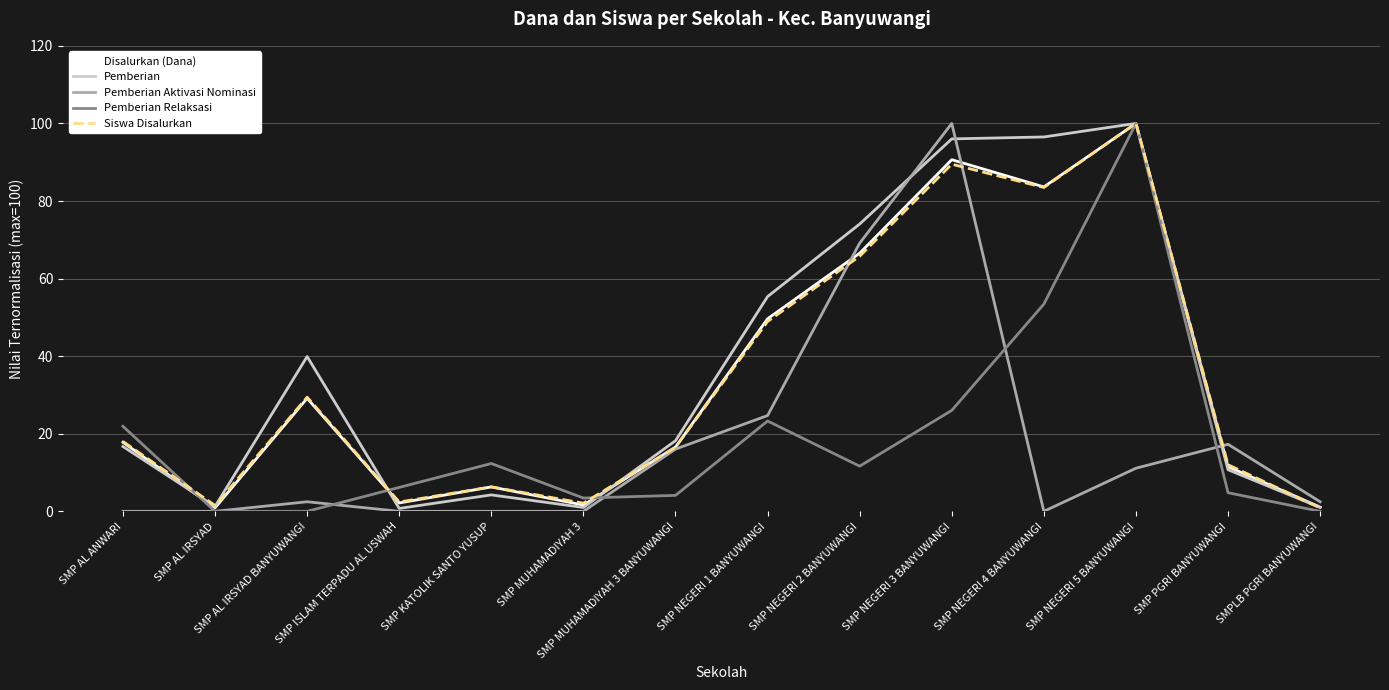

Which category has the highest value in the Siswa Disalurkan series?

SMP NEGERI 5 BANYUWANGI